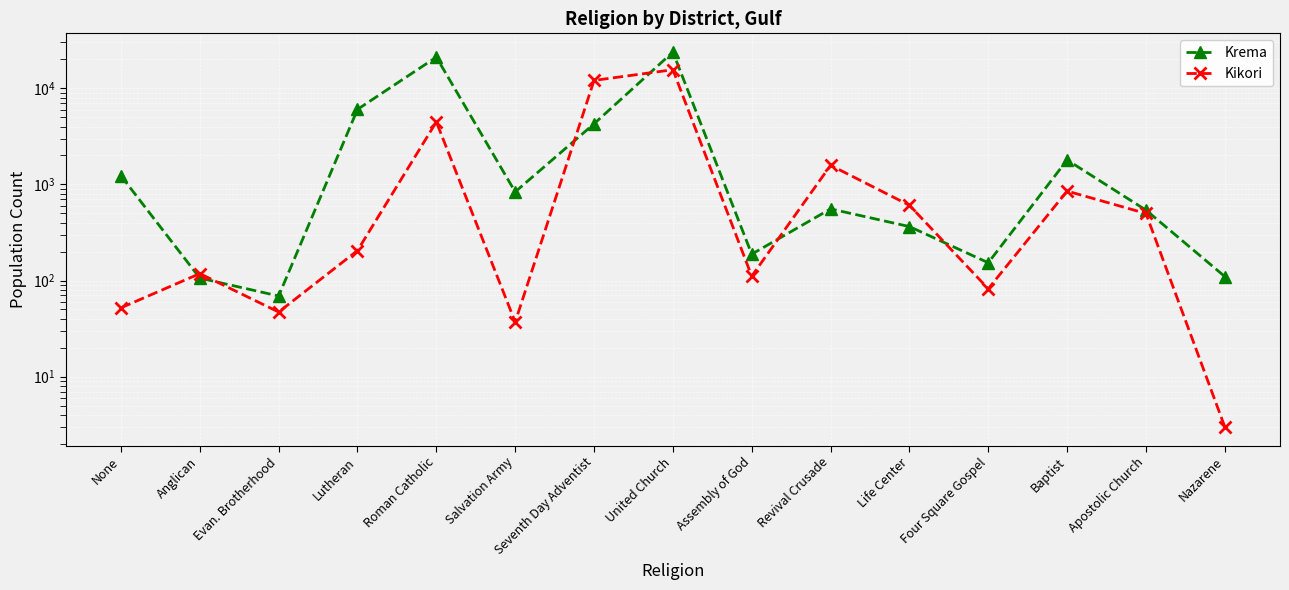

At how many categories does at least one series exceed 19732?

2